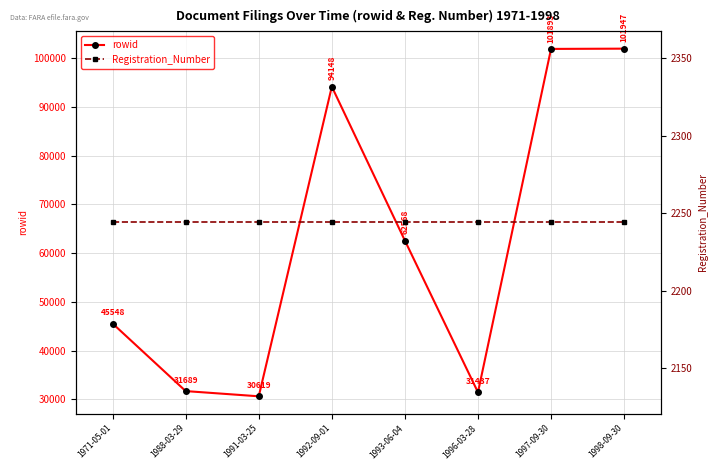

Where is the first local maximum for rowid?

1992-09-01